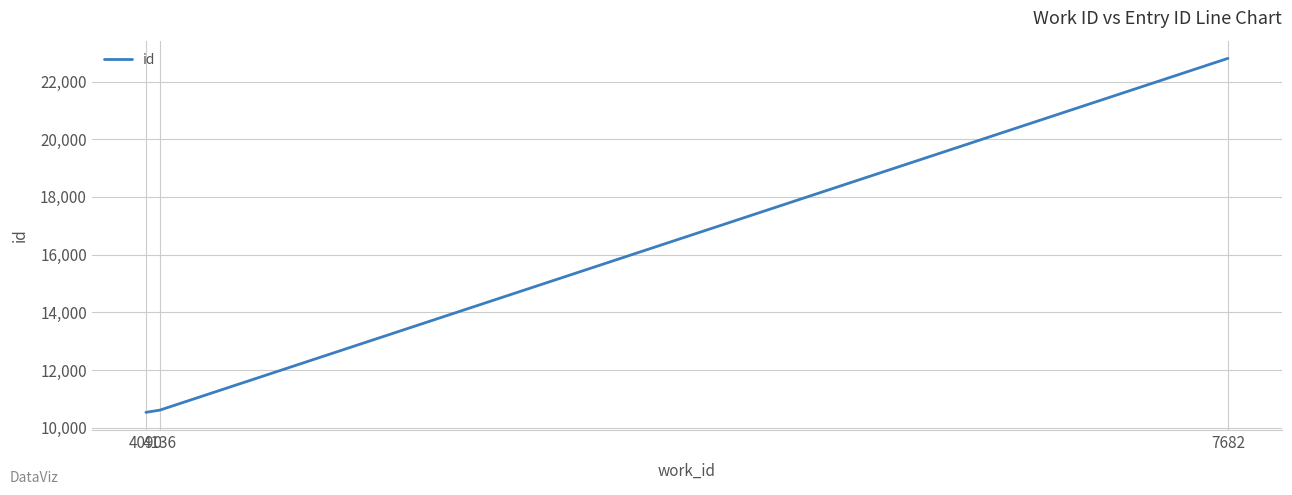

Reading left to right, list all the values displayed in this chart.

10536	10612	22803